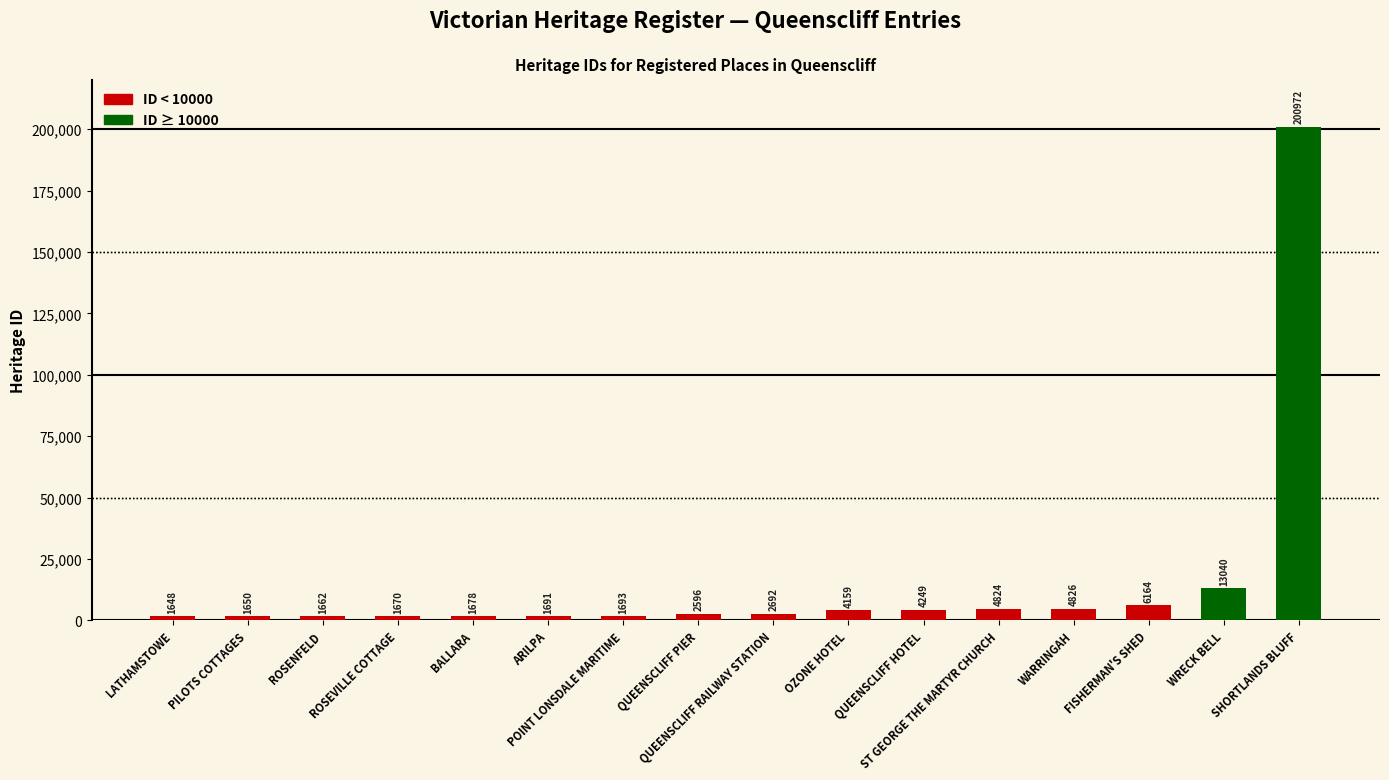

Which has a higher value, QUEENSCLIFF HOTEL or WARRINGAH?

WARRINGAH